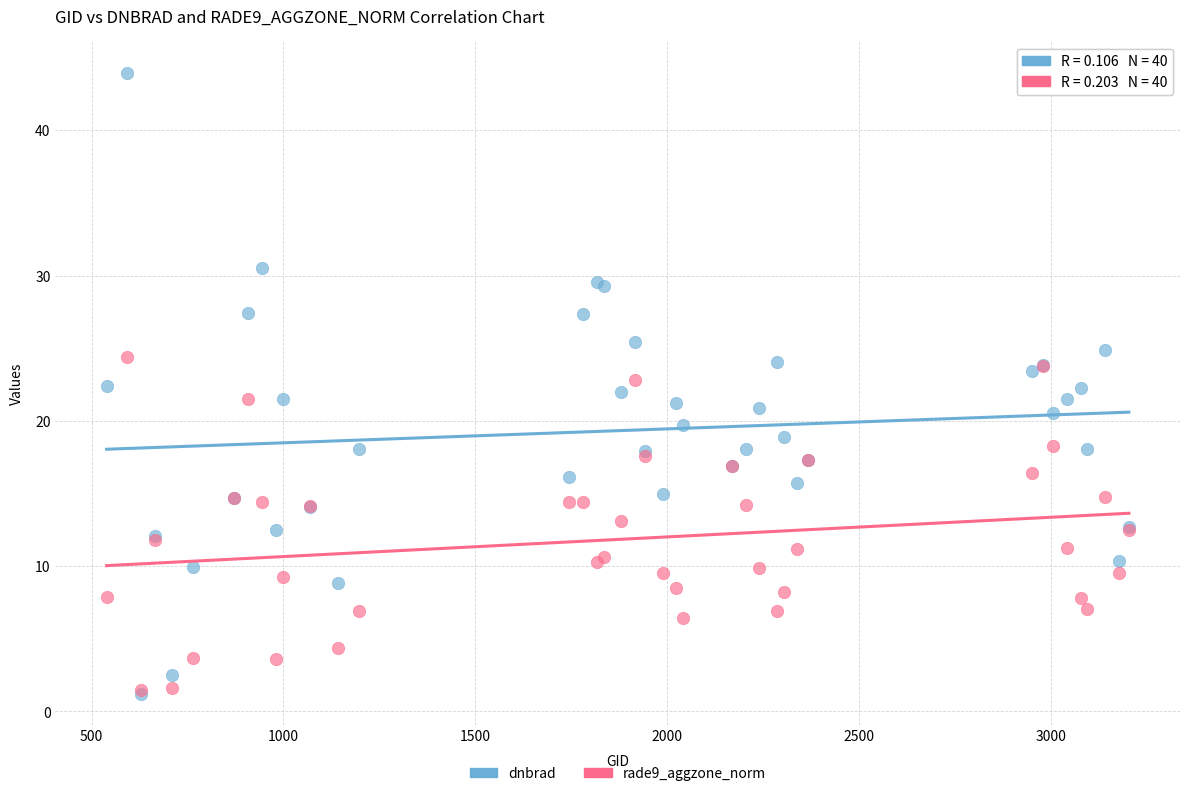

What are all the series names shown in the legend?

dnbrad, rade9_aggzone_norm